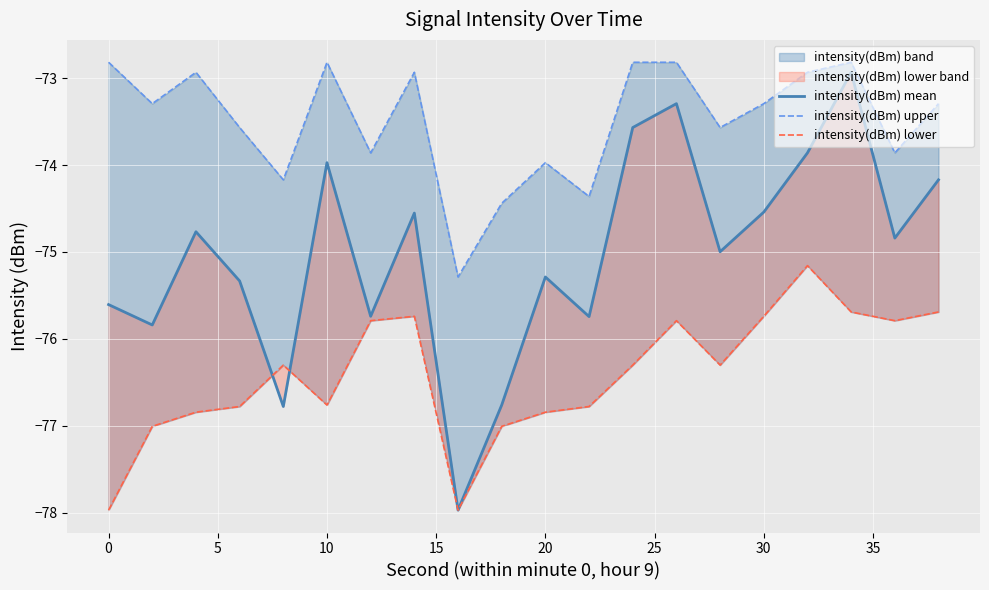

True or false: intensity(dBm) lower and intensity(dBm) upper cross at least once.

False